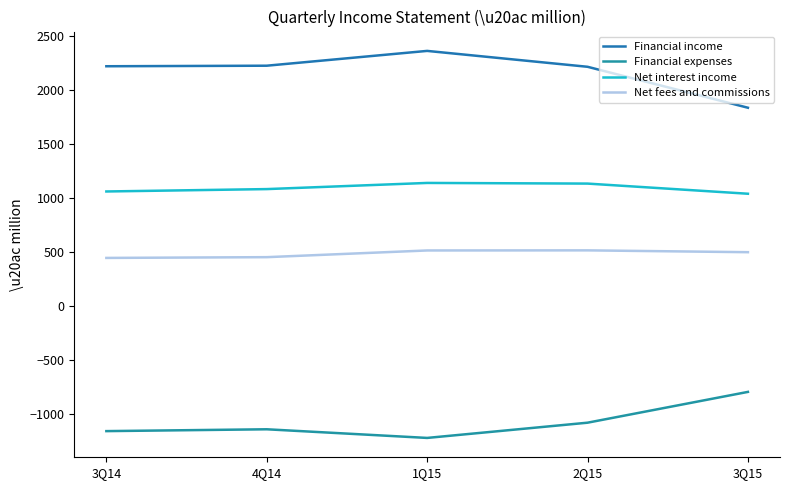

What is the value of the Net interest income point at the 3rd from the left?

1138